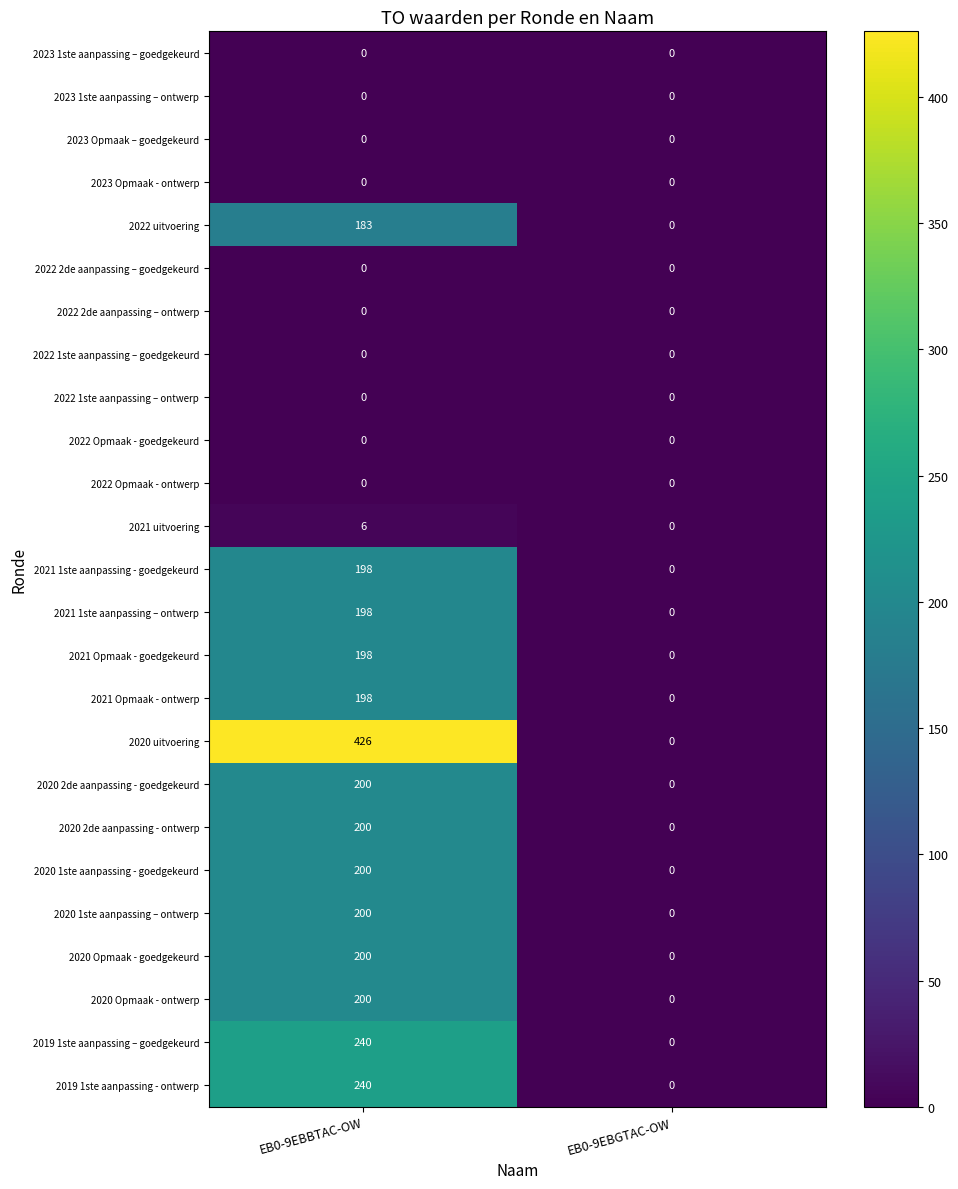

Which series changed the most between EB0-9EBBTAC-OW and EB0-9EBGTAC-OW?

2020 uitvoering